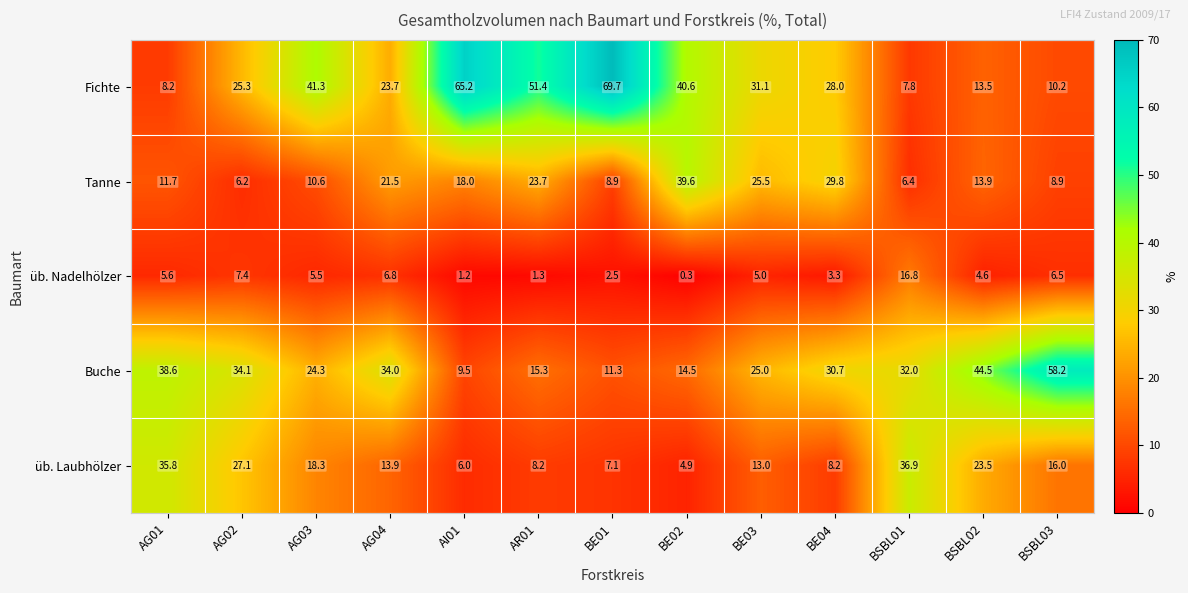

Rank the series by their maximum value, from highest to lowest.

Fichte, Buche, Tanne, üb. Laubhölzer, üb. Nadelhölzer